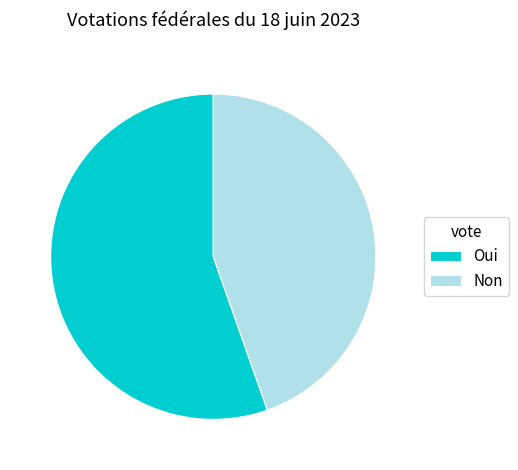

What is the majority slice?

Oui